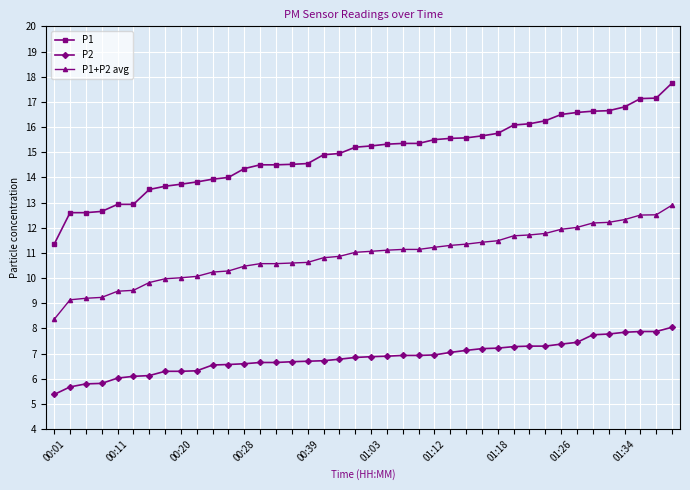

List the series in order of their overall mean, highest first.

P1, P1+P2 avg, P2